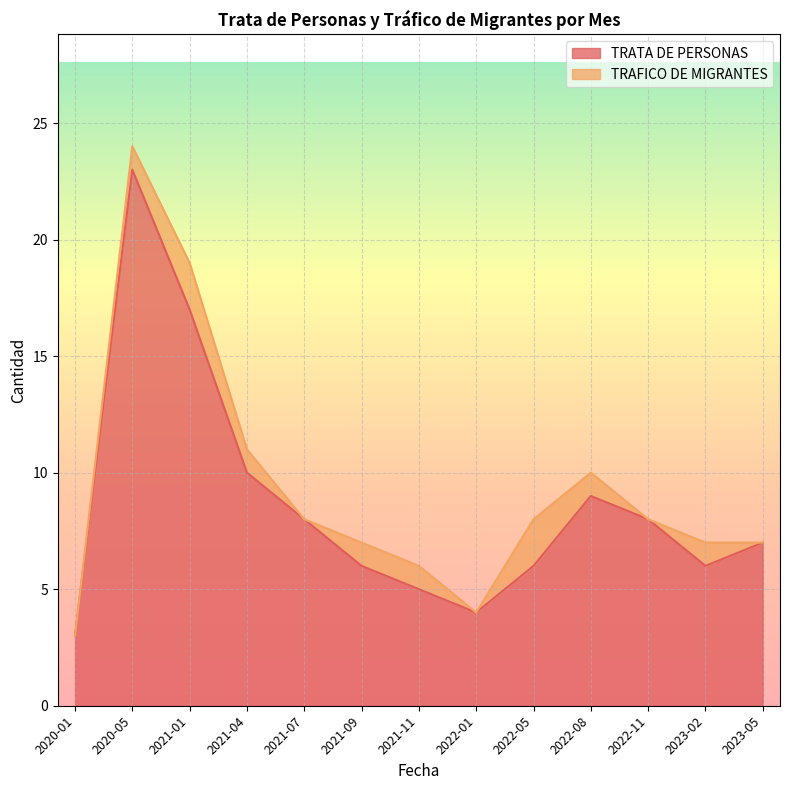

Reading left to right, what are all the values shown in this chart?

3	23	17	10	8	6	5	4	6	9	8	6	7